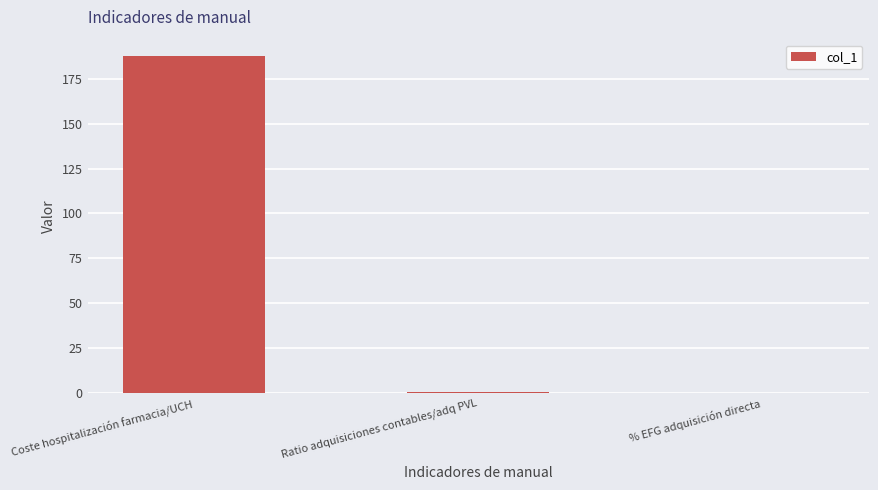

What is the sum of all values?

188.4